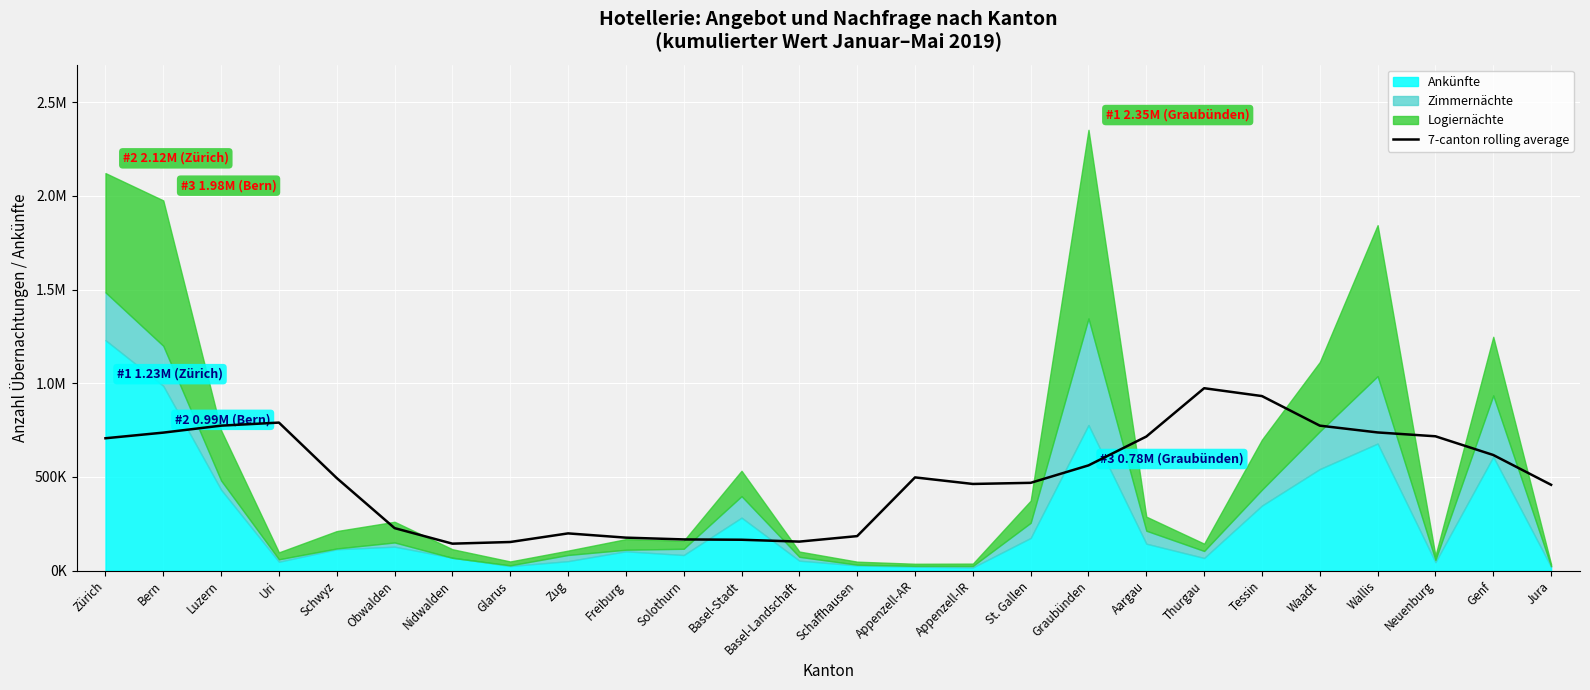

How many points are lower than both their immediate neighbors (excluding endpoints)?

3